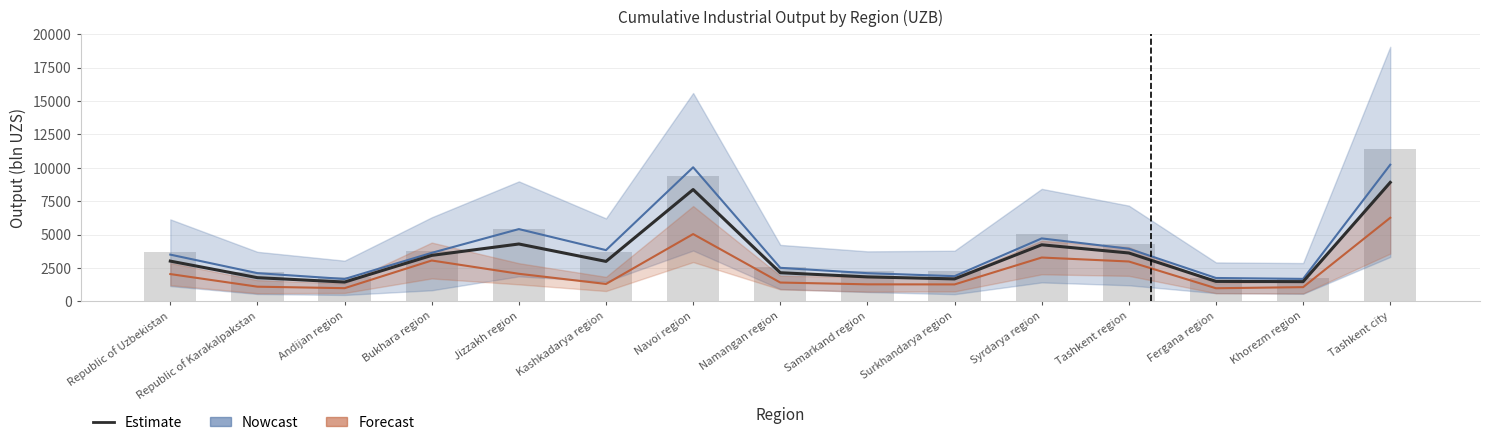

What is the minimum value shown in the chart?

1445.7